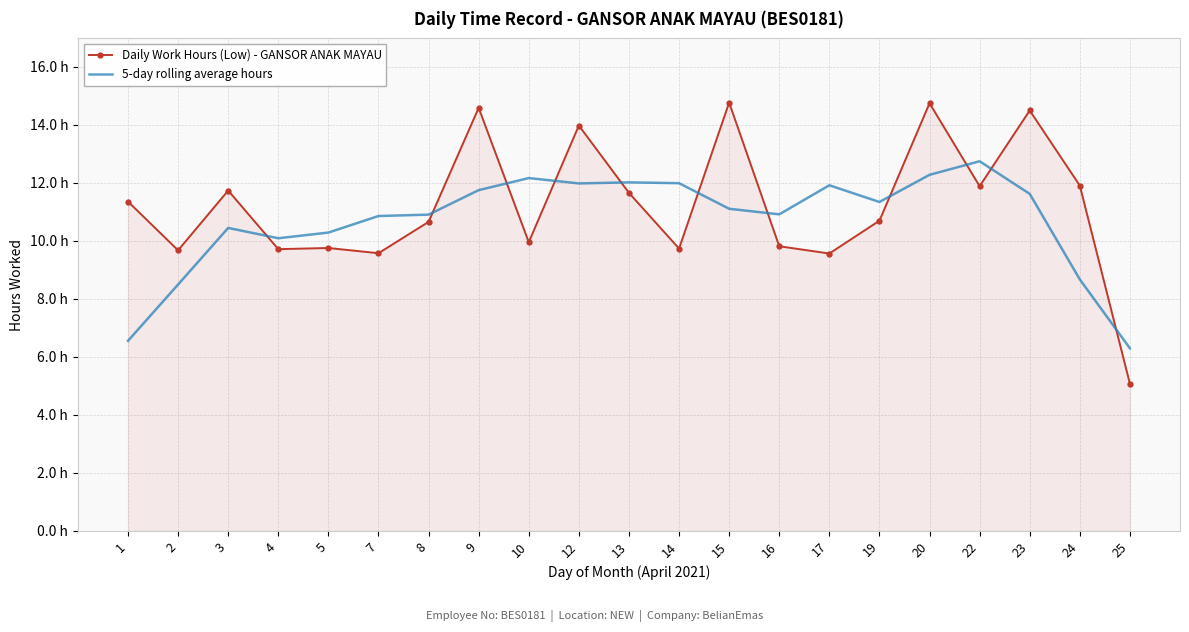

What is the greatest value displayed?

14.8